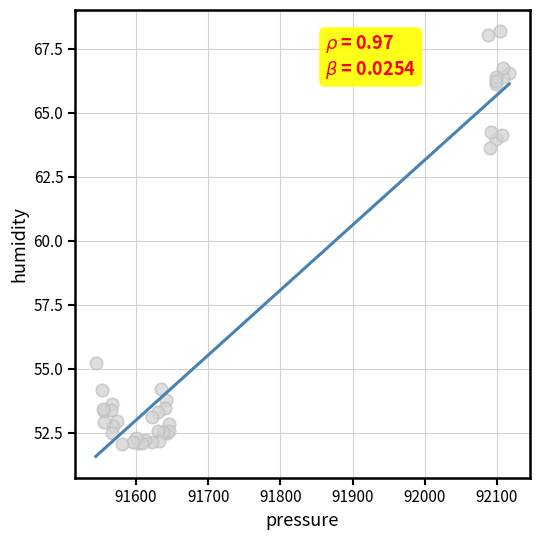

What Y value in the scatter plot is closest to 60?

63.6